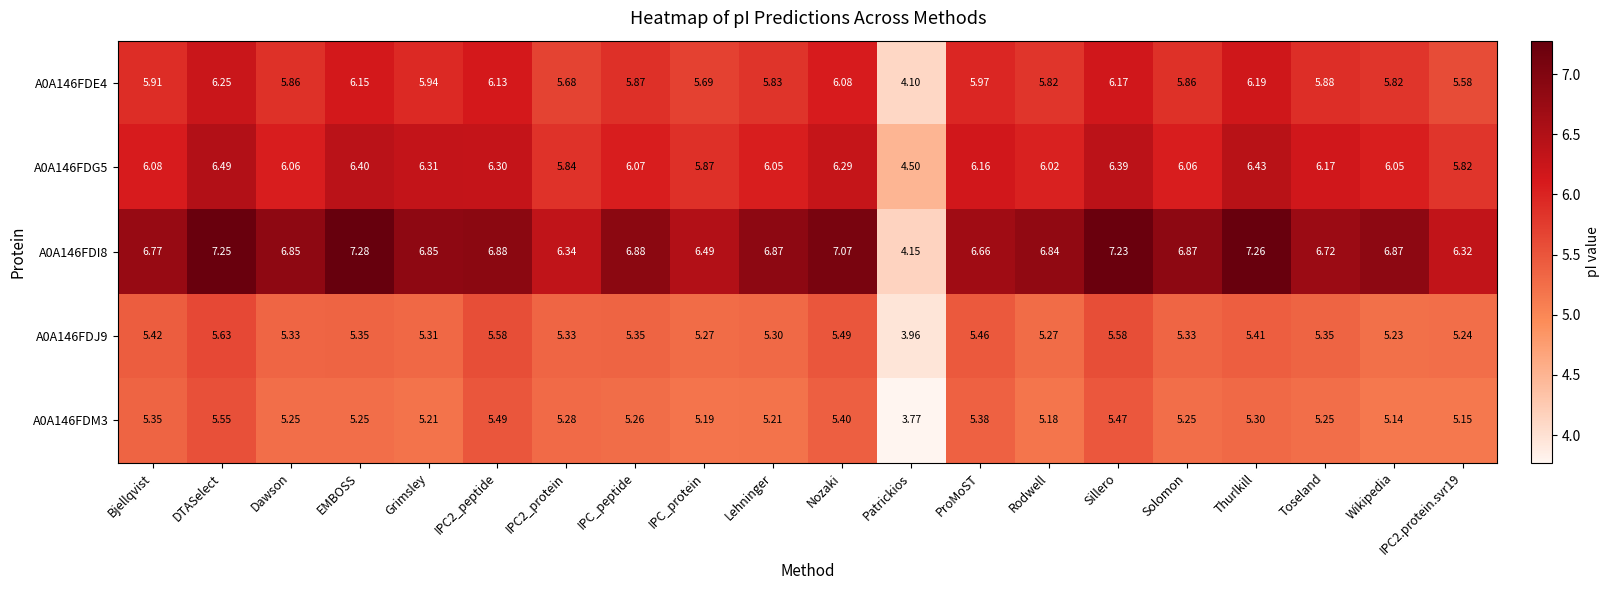

At which label is A0A146FDM3 closest to 4?

Patrickios